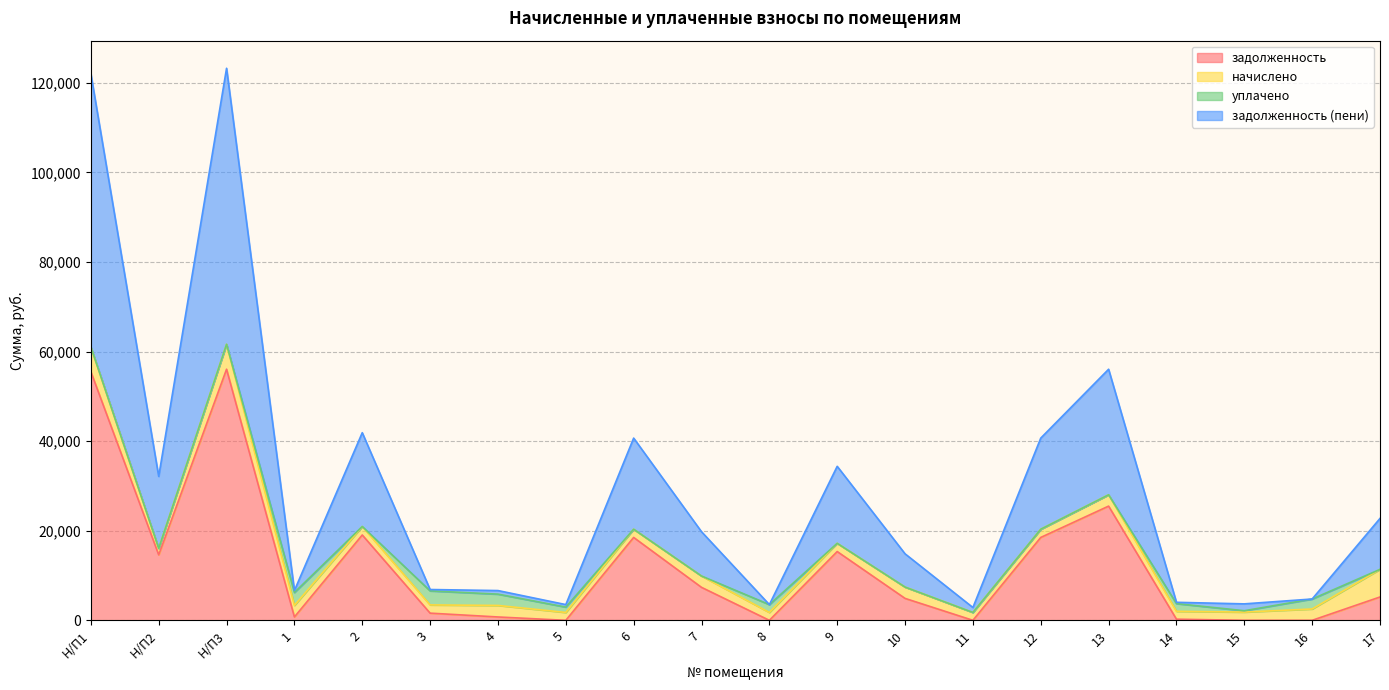

What is the label of the 3rd point from the right?

15